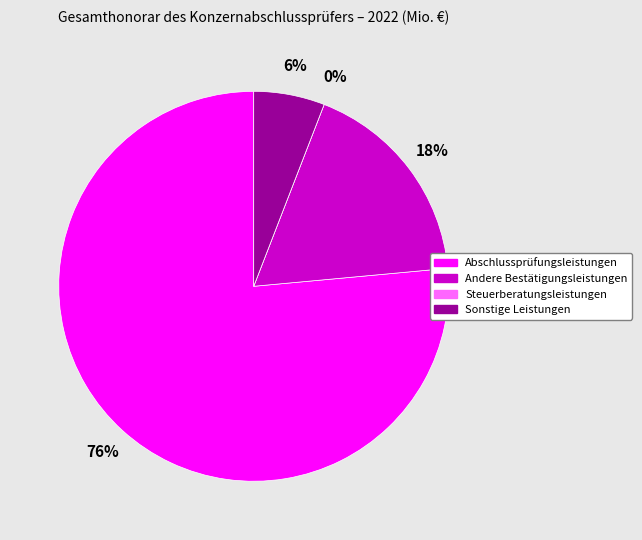

What percentage is NOT represented by Abschlussprüfungsleistungen?

23.5%